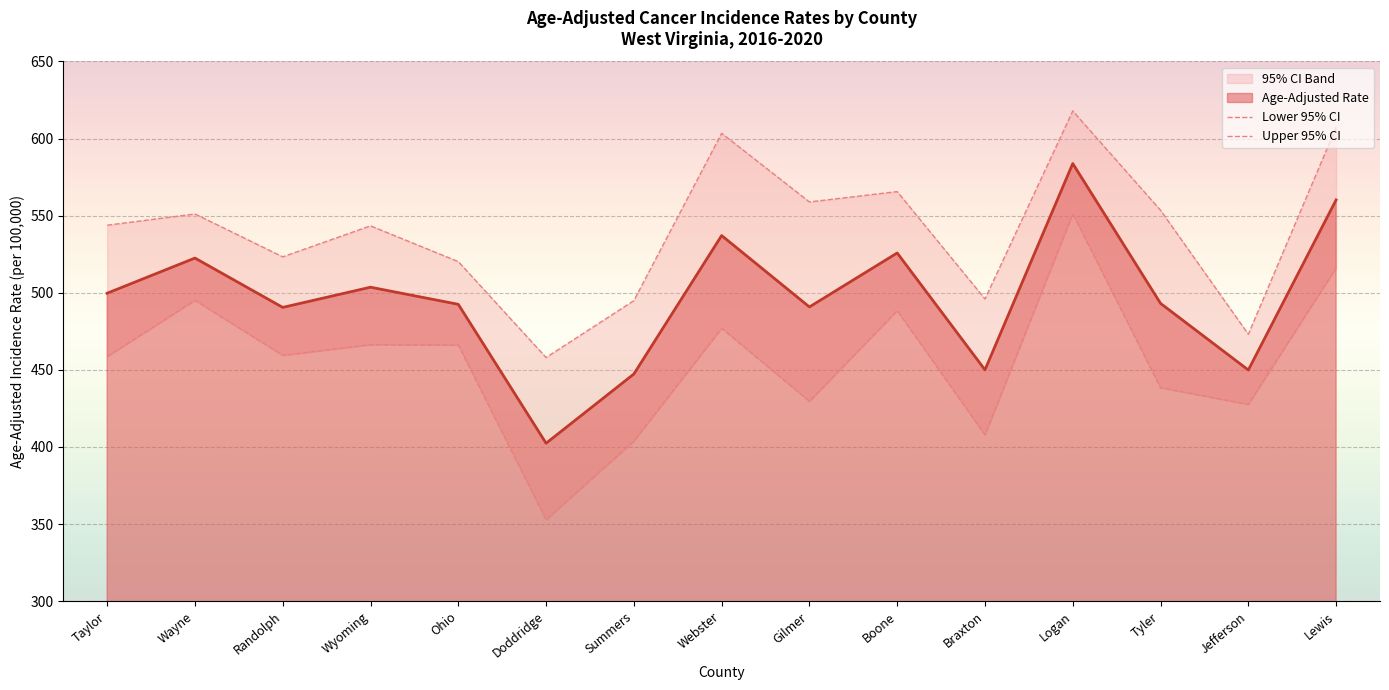

Is it true that Upper 95% CI equals 1066.6 at Lewis?

False